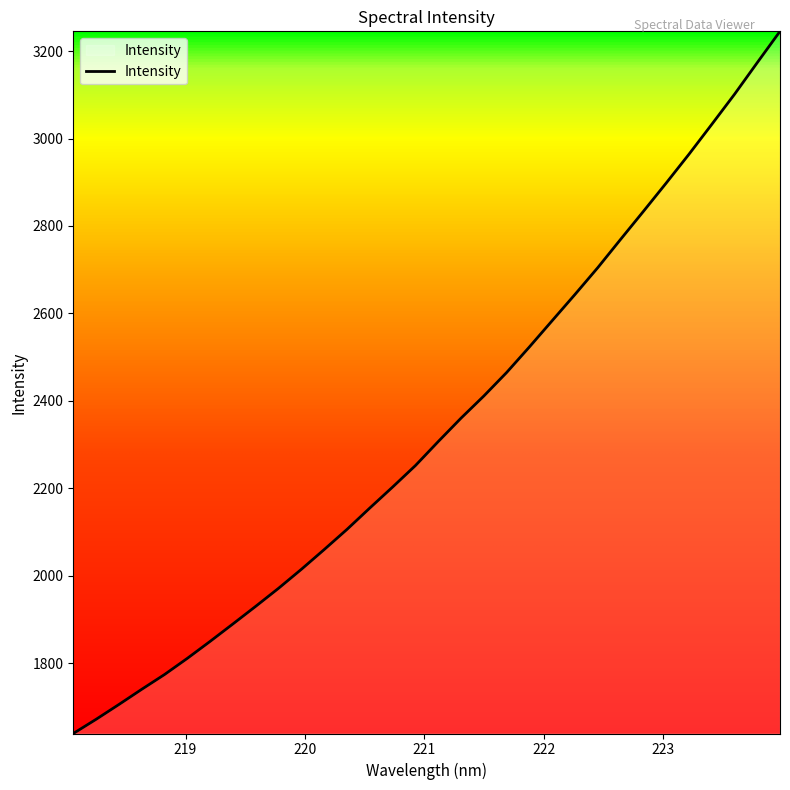

What is the difference between the maximum and minimum values?

1605.7